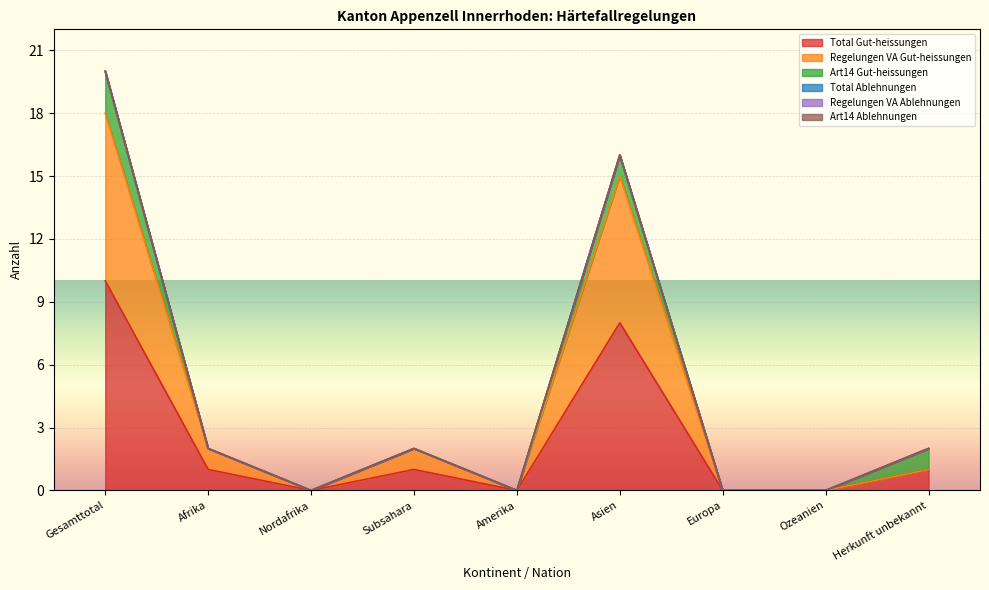

What is the difference between the maximum and minimum values in the Total Gut-heissungen series?

10